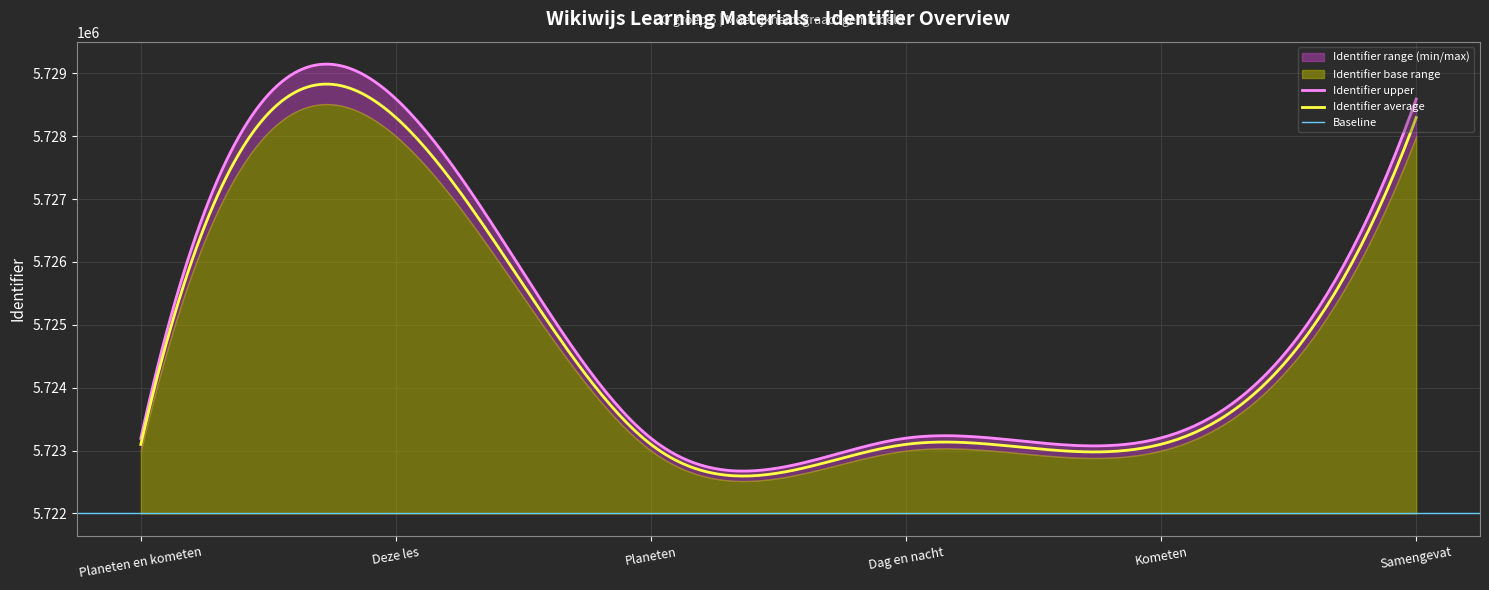

At how many categories does at least one series exceed 5724728?

2